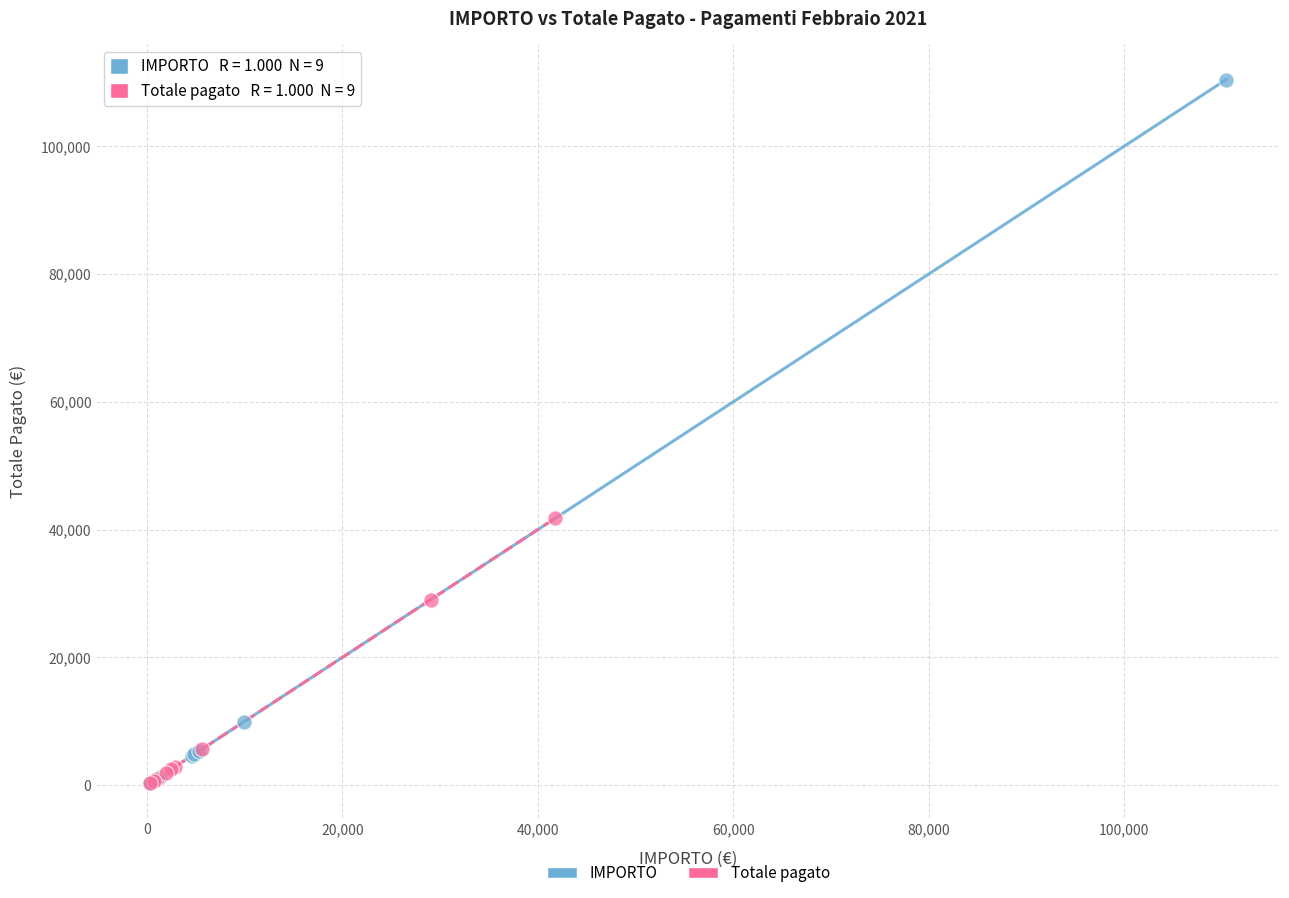

Which series has the largest Y range (max minus min)?

IMPORTO